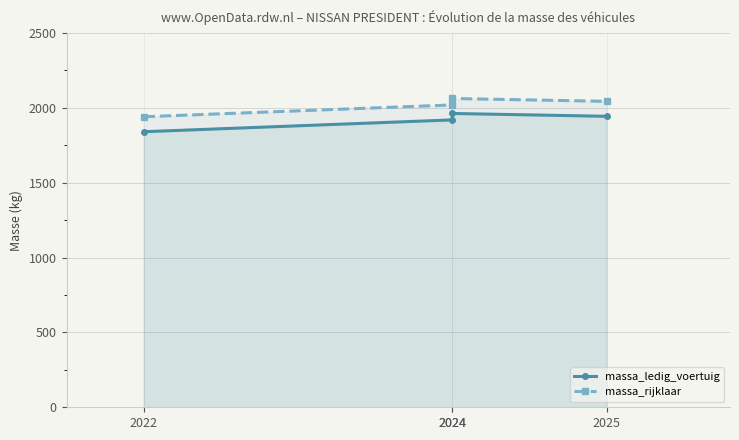

True or false: massa_rijklaar and massa_ledig_voertuig cross at least once.

False